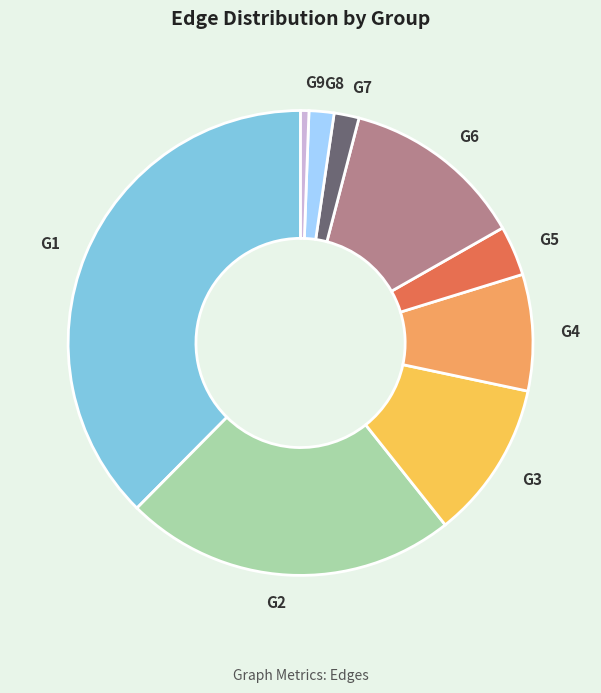

The G7 slice represents 2% of the pie. True or false?

True